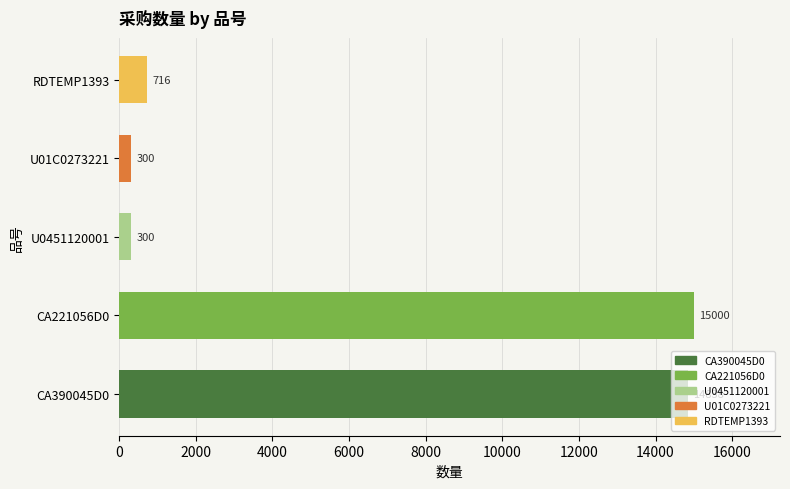

What is the minimum value shown in the chart?

300